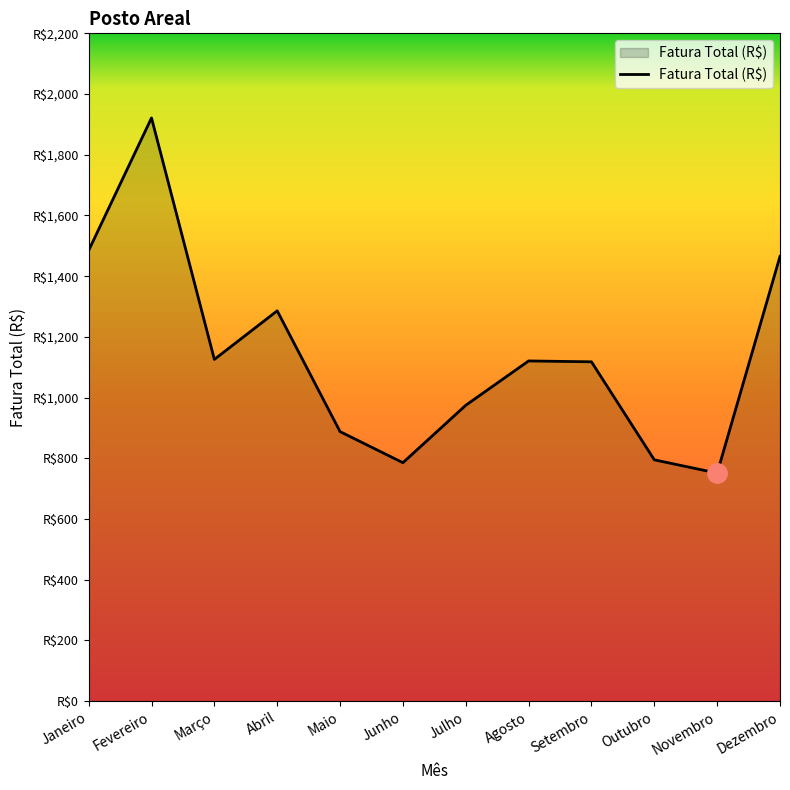

List the labels in order of value, smallest first.

Novembro, Junho, Outubro, Maio, Julho, Setembro, Agosto, Março, Abril, Dezembro, Janeiro, Fevereiro